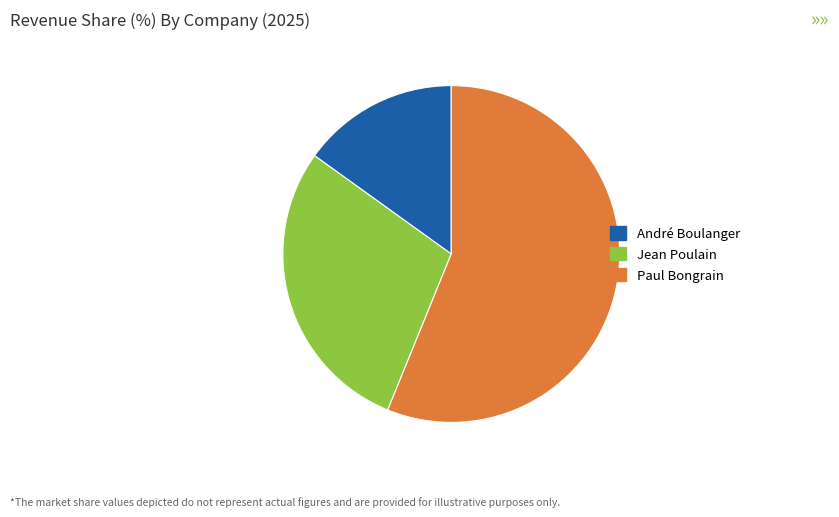

Is it true that Paul Bongrain is 43% of the pie?

False